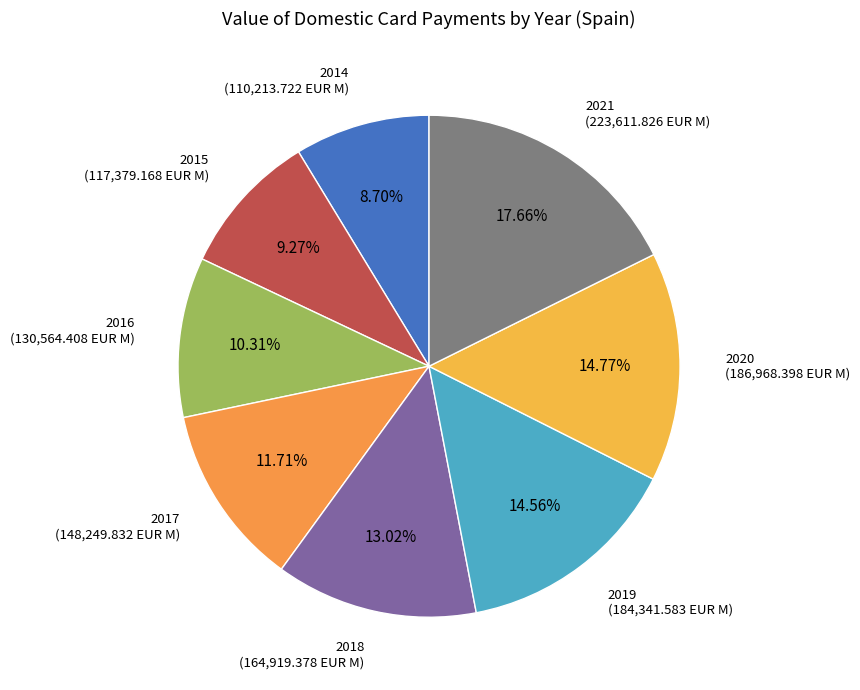

True or false: 2016 accounts for 1% of the total.

False